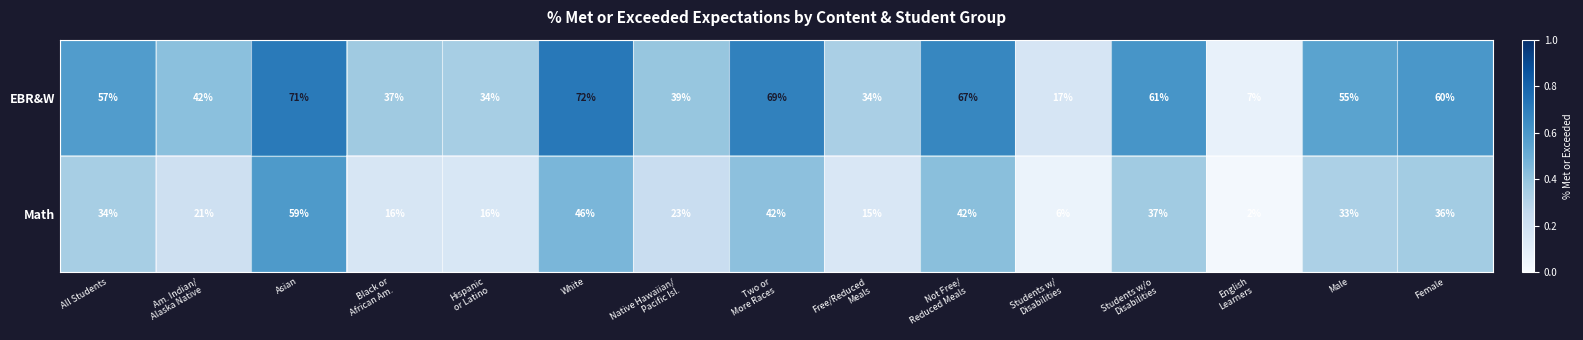

At Black or
African Am., list the series in order from smallest to largest.

Math, EBR&W